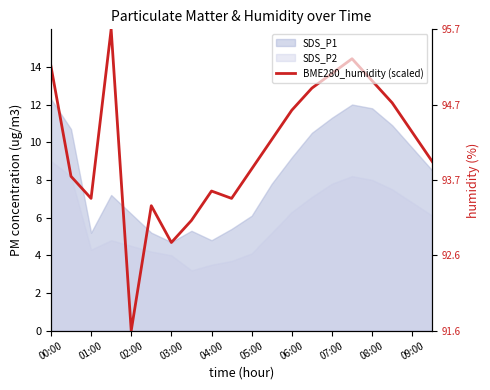

What is the change in value from 15 to 17?

-2.3